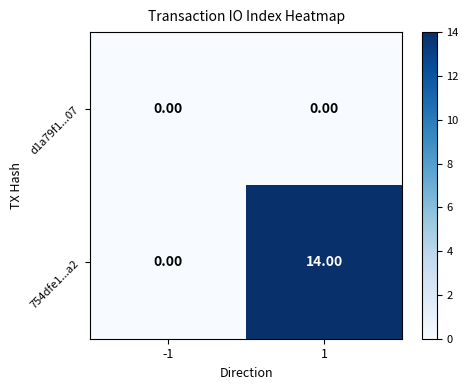

What is the total value across all series at 1?

14